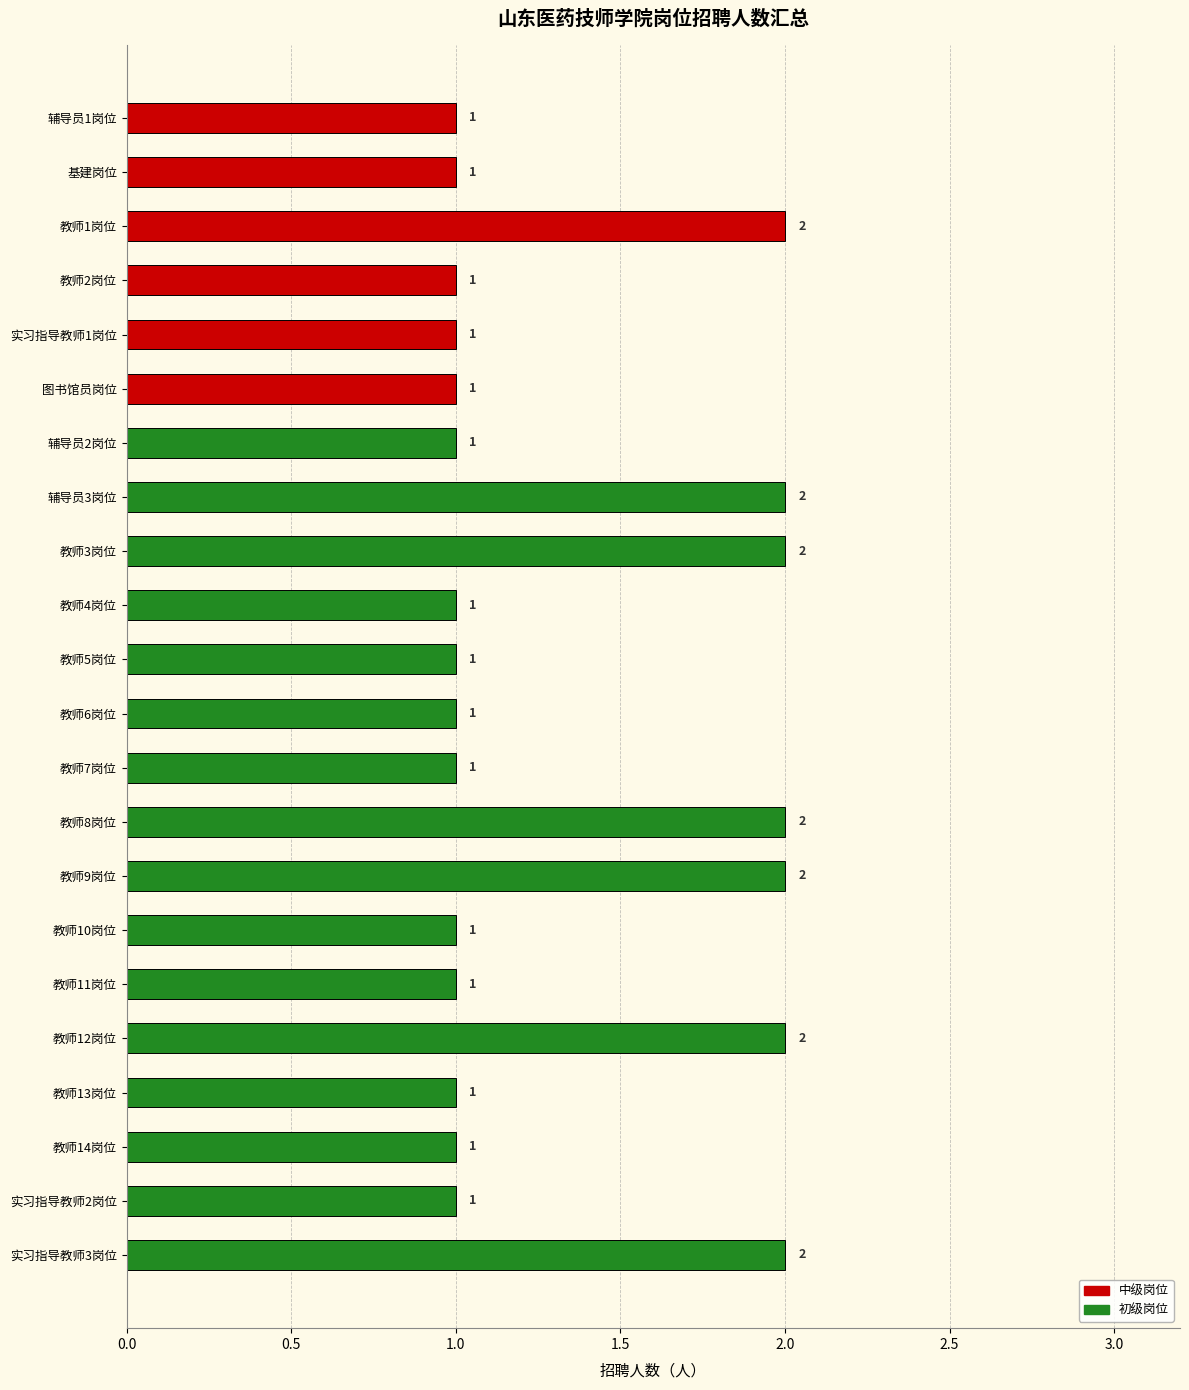

What is the change in value from 实习指导教师1岗位 to 教师3岗位?

+1